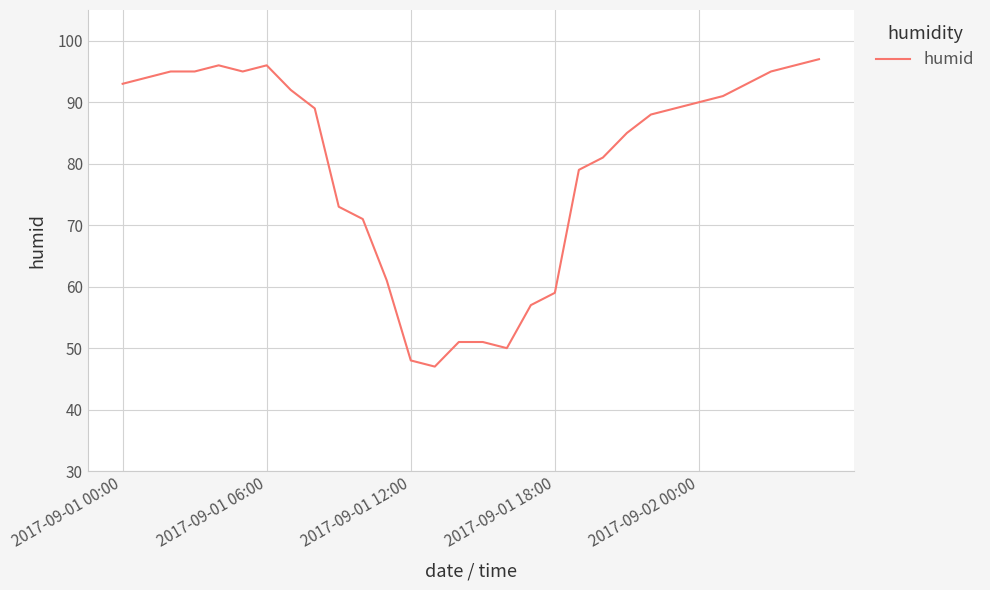

What is the smallest value displayed?

47